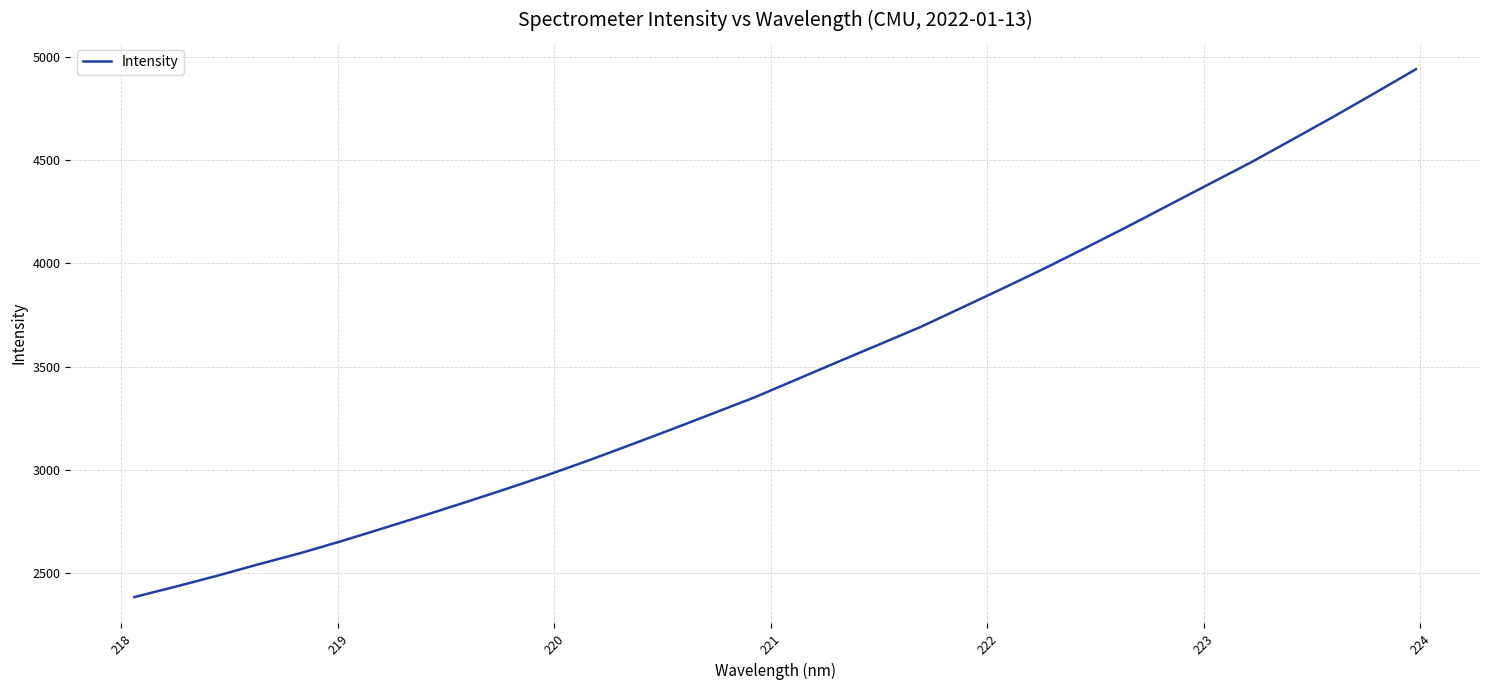

What is the difference between the maximum and minimum values?

2555.3